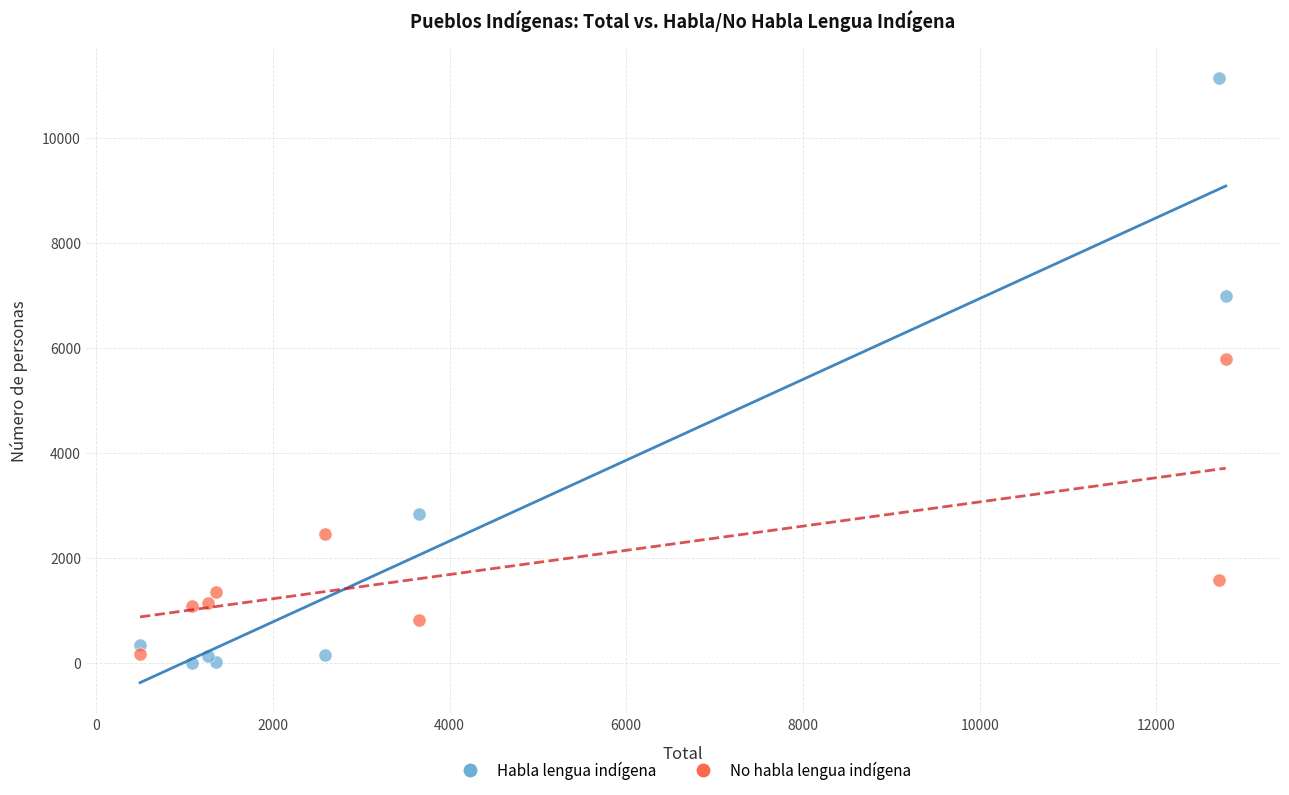

Which series contains the highest Y value?

Habla lengua indígena